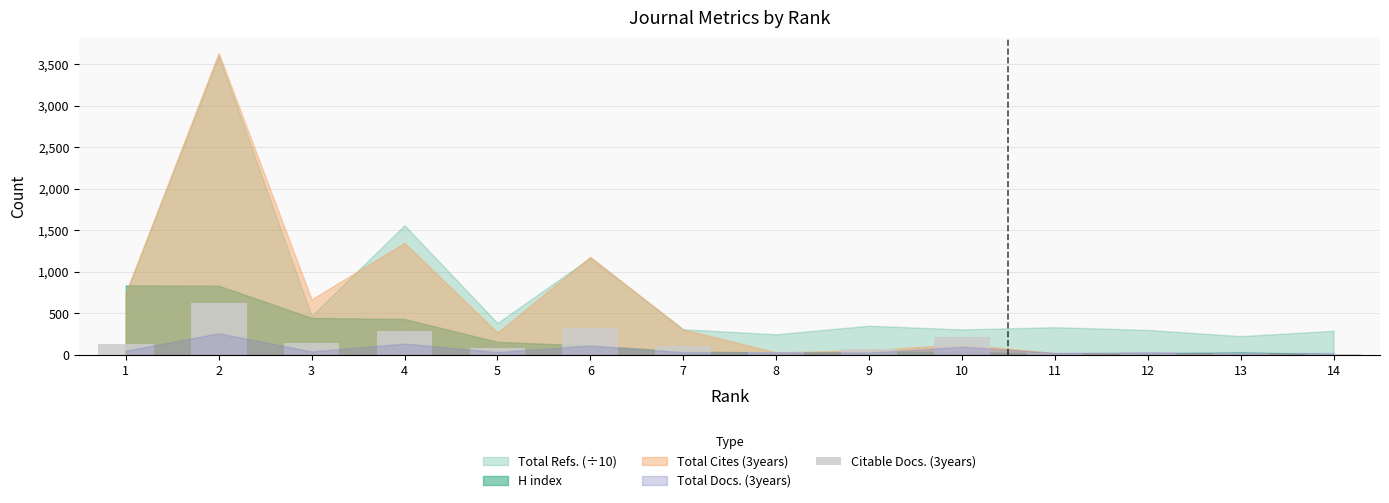

Does the chart contain any negative values?

No